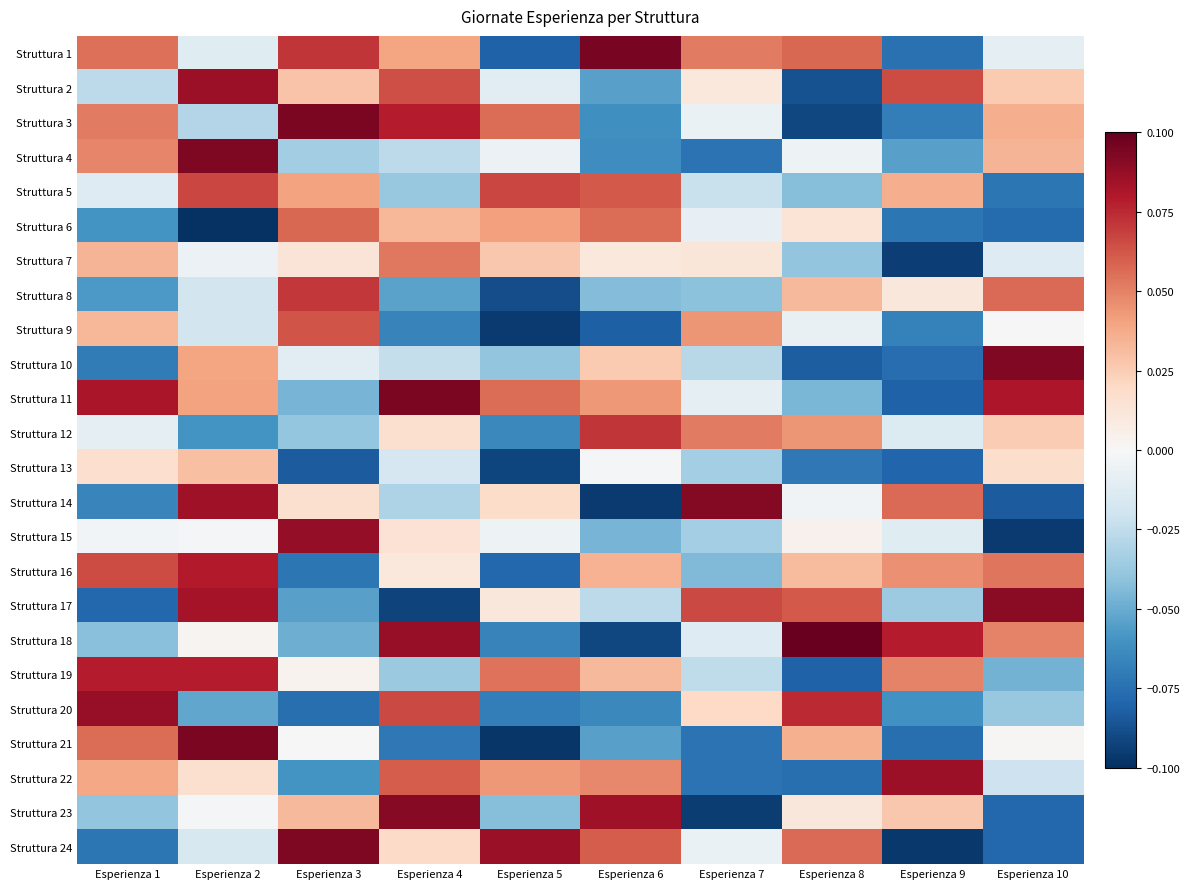

Reading left to right, extract all data points from this chart.

Struttura 1: Esperienza 1=0.1	Esperienza 2=-0.0	Esperienza 3=0.1	Esperienza 4=0.0	Esperienza 5=-0.1	Esperienza 6=0.1	Esperienza 7=0.1	Esperienza 8=0.1	Esperienza 9=-0.1	Esperienza 10=-0.0
Struttura 2: Esperienza 1=-0.0	Esperienza 2=0.1	Esperienza 3=0.0	Esperienza 4=0.1	Esperienza 5=-0.0	Esperienza 6=-0.1	Esperienza 7=0.0	Esperienza 8=-0.1	Esperienza 9=0.1	Esperienza 10=0.0
Struttura 3: Esperienza 1=0.1	Esperienza 2=-0.0	Esperienza 3=0.1	Esperienza 4=0.1	Esperienza 5=0.1	Esperienza 6=-0.1	Esperienza 7=-0.0	Esperienza 8=-0.1	Esperienza 9=-0.1	Esperienza 10=0.0
Struttura 4: Esperienza 1=0.0	Esperienza 2=0.1	Esperienza 3=-0.0	Esperienza 4=-0.0	Esperienza 5=-0.0	Esperienza 6=-0.1	Esperienza 7=-0.1	Esperienza 8=-0.0	Esperienza 9=-0.1	Esperienza 10=0.0
Struttura 5: Esperienza 1=-0.0	Esperienza 2=0.1	Esperienza 3=0.0	Esperienza 4=-0.0	Esperienza 5=0.1	Esperienza 6=0.1	Esperienza 7=-0.0	Esperienza 8=-0.0	Esperienza 9=0.0	Esperienza 10=-0.1
Struttura 6: Esperienza 1=-0.1	Esperienza 2=-0.1	Esperienza 3=0.1	Esperienza 4=0.0	Esperienza 5=0.0	Esperienza 6=0.1	Esperienza 7=-0.0	Esperienza 8=0.0	Esperienza 9=-0.1	Esperienza 10=-0.1
Struttura 7: Esperienza 1=0.0	Esperienza 2=-0.0	Esperienza 3=0.0	Esperienza 4=0.1	Esperienza 5=0.0	Esperienza 6=0.0	Esperienza 7=0.0	Esperienza 8=-0.0	Esperienza 9=-0.1	Esperienza 10=-0.0
Struttura 8: Esperienza 1=-0.1	Esperienza 2=-0.0	Esperienza 3=0.1	Esperienza 4=-0.1	Esperienza 5=-0.1	Esperienza 6=-0.0	Esperienza 7=-0.0	Esperienza 8=0.0	Esperienza 9=0.0	Esperienza 10=0.1
Struttura 9: Esperienza 1=0.0	Esperienza 2=-0.0	Esperienza 3=0.1	Esperienza 4=-0.1	Esperienza 5=-0.1	Esperienza 6=-0.1	Esperienza 7=0.0	Esperienza 8=-0.0	Esperienza 9=-0.1	Esperienza 10=0.0
Struttura 10: Esperienza 1=-0.1	Esperienza 2=0.0	Esperienza 3=-0.0	Esperienza 4=-0.0	Esperienza 5=-0.0	Esperienza 6=0.0	Esperienza 7=-0.0	Esperienza 8=-0.1	Esperienza 9=-0.1	Esperienza 10=0.1
Struttura 11: Esperienza 1=0.1	Esperienza 2=0.0	Esperienza 3=-0.0	Esperienza 4=0.1	Esperienza 5=0.1	Esperienza 6=0.0	Esperienza 7=-0.0	Esperienza 8=-0.0	Esperienza 9=-0.1	Esperienza 10=0.1
Struttura 12: Esperienza 1=-0.0	Esperienza 2=-0.1	Esperienza 3=-0.0	Esperienza 4=0.0	Esperienza 5=-0.1	Esperienza 6=0.1	Esperienza 7=0.1	Esperienza 8=0.0	Esperienza 9=-0.0	Esperienza 10=0.0
Struttura 13: Esperienza 1=0.0	Esperienza 2=0.0	Esperienza 3=-0.1	Esperienza 4=-0.0	Esperienza 5=-0.1	Esperienza 6=-0.0	Esperienza 7=-0.0	Esperienza 8=-0.1	Esperienza 9=-0.1	Esperienza 10=0.0
Struttura 14: Esperienza 1=-0.1	Esperienza 2=0.1	Esperienza 3=0.0	Esperienza 4=-0.0	Esperienza 5=0.0	Esperienza 6=-0.1	Esperienza 7=0.1	Esperienza 8=-0.0	Esperienza 9=0.1	Esperienza 10=-0.1
Struttura 15: Esperienza 1=-0.0	Esperienza 2=-0.0	Esperienza 3=0.1	Esperienza 4=0.0	Esperienza 5=-0.0	Esperienza 6=-0.0	Esperienza 7=-0.0	Esperienza 8=0.0	Esperienza 9=-0.0	Esperienza 10=-0.1
Struttura 16: Esperienza 1=0.1	Esperienza 2=0.1	Esperienza 3=-0.1	Esperienza 4=0.0	Esperienza 5=-0.1	Esperienza 6=0.0	Esperienza 7=-0.0	Esperienza 8=0.0	Esperienza 9=0.0	Esperienza 10=0.1
Struttura 17: Esperienza 1=-0.1	Esperienza 2=0.1	Esperienza 3=-0.1	Esperienza 4=-0.1	Esperienza 5=0.0	Esperienza 6=-0.0	Esperienza 7=0.1	Esperienza 8=0.1	Esperienza 9=-0.0	Esperienza 10=0.1
Struttura 18: Esperienza 1=-0.0	Esperienza 2=0.0	Esperienza 3=-0.0	Esperienza 4=0.1	Esperienza 5=-0.1	Esperienza 6=-0.1	Esperienza 7=-0.0	Esperienza 8=0.1	Esperienza 9=0.1	Esperienza 10=0.0
Struttura 19: Esperienza 1=0.1	Esperienza 2=0.1	Esperienza 3=0.0	Esperienza 4=-0.0	Esperienza 5=0.1	Esperienza 6=0.0	Esperienza 7=-0.0	Esperienza 8=-0.1	Esperienza 9=0.0	Esperienza 10=-0.0
Struttura 20: Esperienza 1=0.1	Esperienza 2=-0.1	Esperienza 3=-0.1	Esperienza 4=0.1	Esperienza 5=-0.1	Esperienza 6=-0.1	Esperienza 7=0.0	Esperienza 8=0.1	Esperienza 9=-0.1	Esperienza 10=-0.0
Struttura 21: Esperienza 1=0.1	Esperienza 2=0.1	Esperienza 3=0.0	Esperienza 4=-0.1	Esperienza 5=-0.1	Esperienza 6=-0.1	Esperienza 7=-0.1	Esperienza 8=0.0	Esperienza 9=-0.1	Esperienza 10=0.0
Struttura 22: Esperienza 1=0.0	Esperienza 2=0.0	Esperienza 3=-0.1	Esperienza 4=0.1	Esperienza 5=0.0	Esperienza 6=0.0	Esperienza 7=-0.1	Esperienza 8=-0.1	Esperienza 9=0.1	Esperienza 10=-0.0
Struttura 23: Esperienza 1=-0.0	Esperienza 2=-0.0	Esperienza 3=0.0	Esperienza 4=0.1	Esperienza 5=-0.0	Esperienza 6=0.1	Esperienza 7=-0.1	Esperienza 8=0.0	Esperienza 9=0.0	Esperienza 10=-0.1
Struttura 24: Esperienza 1=-0.1	Esperienza 2=-0.0	Esperienza 3=0.1	Esperienza 4=0.0	Esperienza 5=0.1	Esperienza 6=0.1	Esperienza 7=-0.0	Esperienza 8=0.1	Esperienza 9=-0.1	Esperienza 10=-0.1